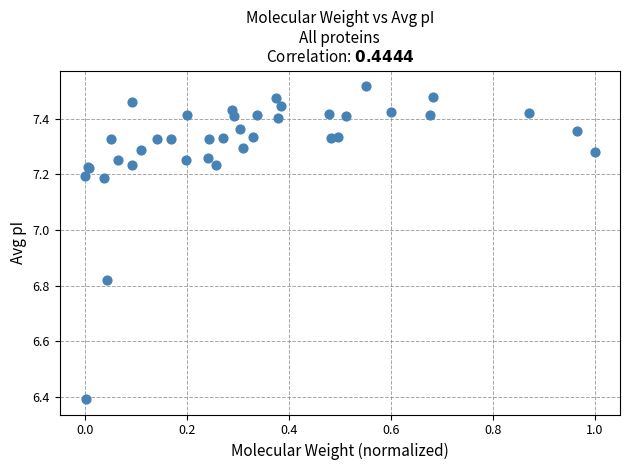

What Y value in the scatter plot is closest to 6?

6.4